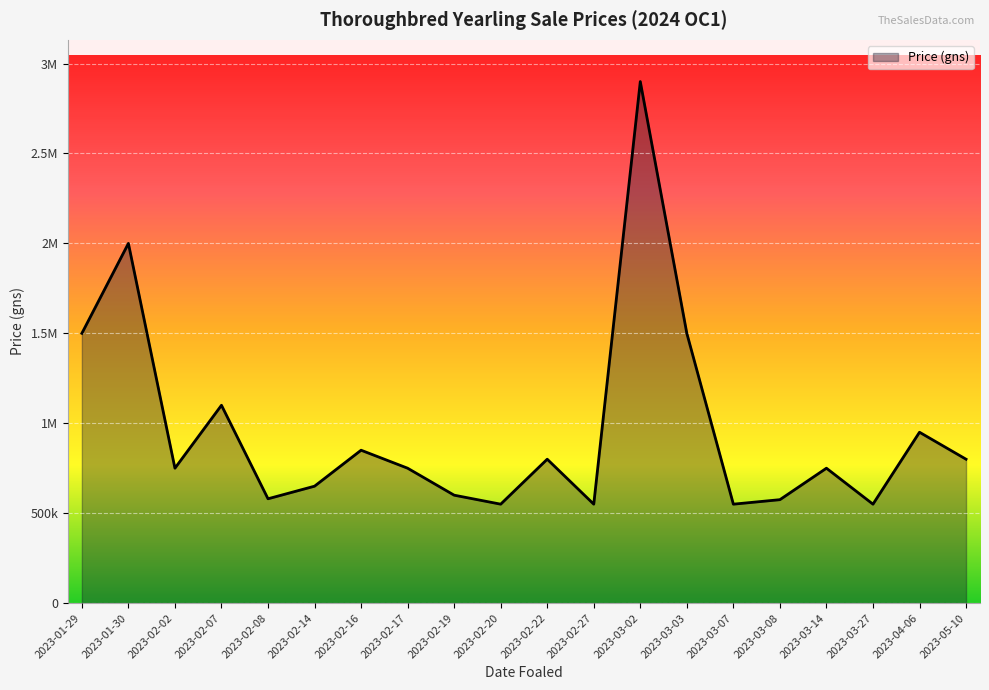

Which category has the lowest value across all series?

2023-03-27